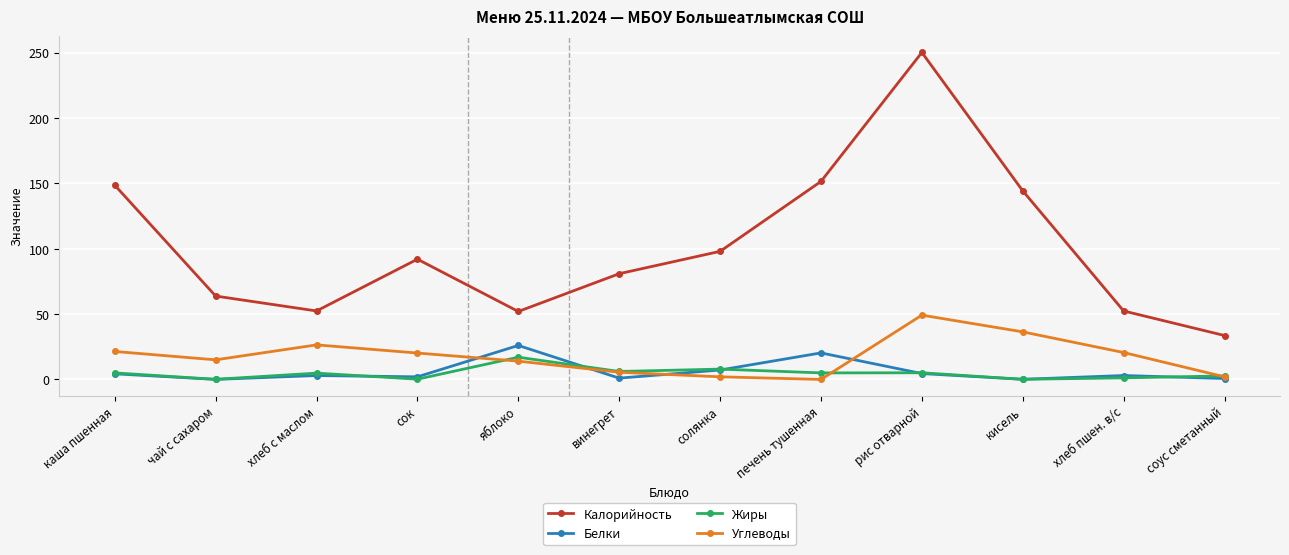

True or false: Калорийность has a value of 98.0 at солянка.

True